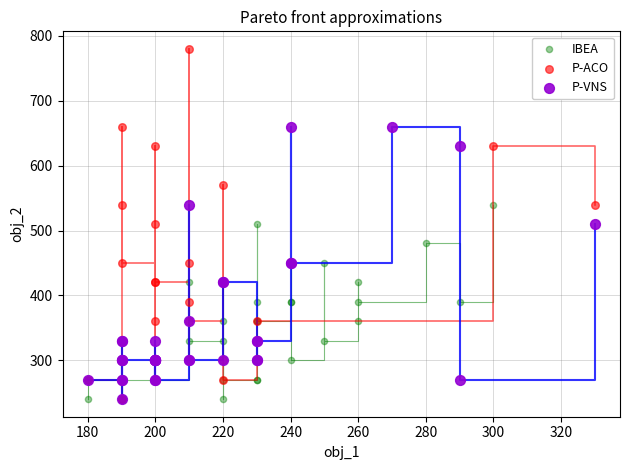

Which series contains the highest Y value?

P-ACO